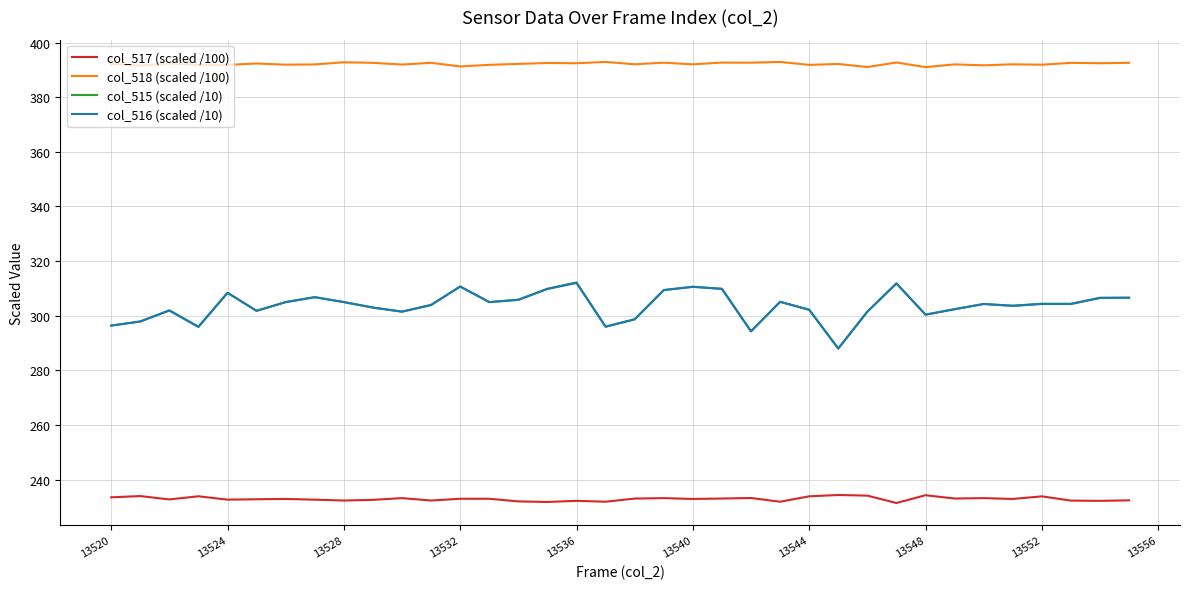

Which series has the largest range (max minus min)?

col_515 (scaled /10)